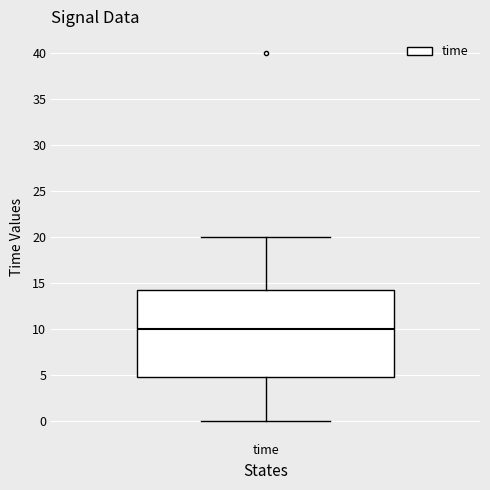

Transcribe this box plot: give where the median line is, the range the box spans, and where the two whiskers end, as read against the y-axis. The values are not printed on the chart, so give them approximately, as read against the axis.

median 10.0, box 5.0 to 14.5, whiskers 0.0 to 20.0